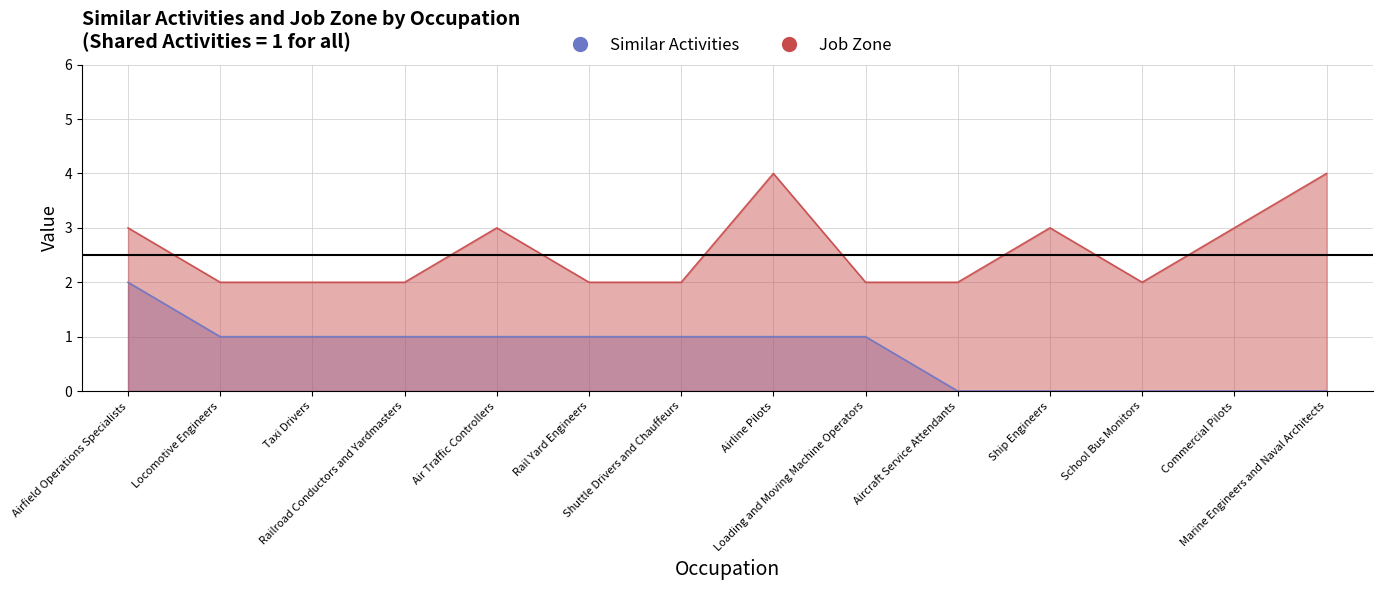

Which category has the lowest value across all series?

Aircraft Service Attendants